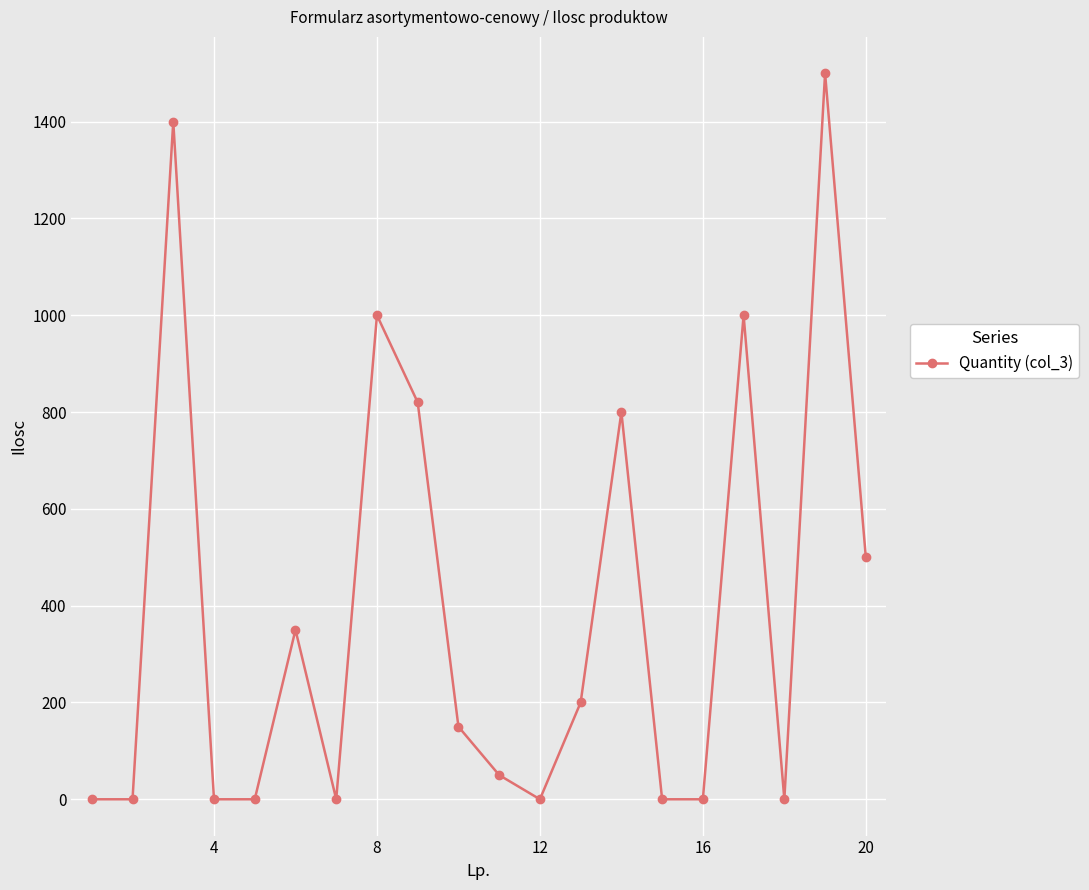

What is the difference between the maximum and minimum values?

1500